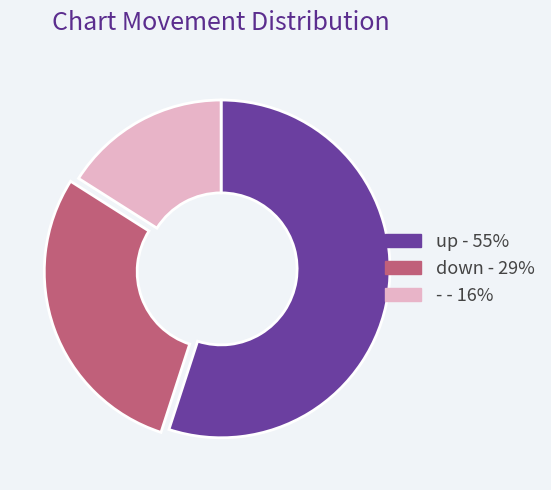

Is it true that - is 8% of the pie?

False